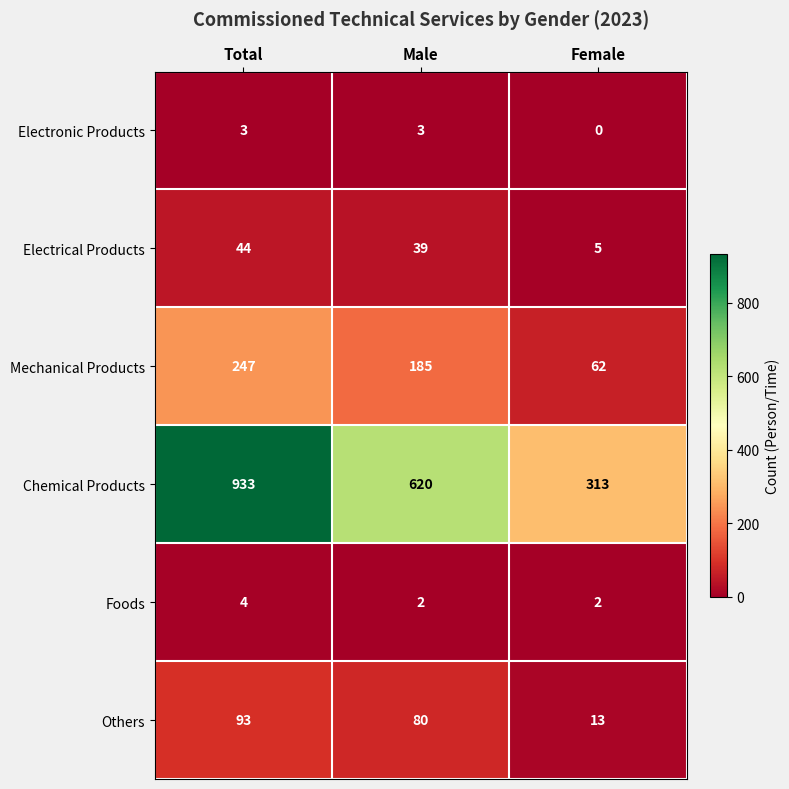

Which series has the largest total across all categories?

Chemical Products